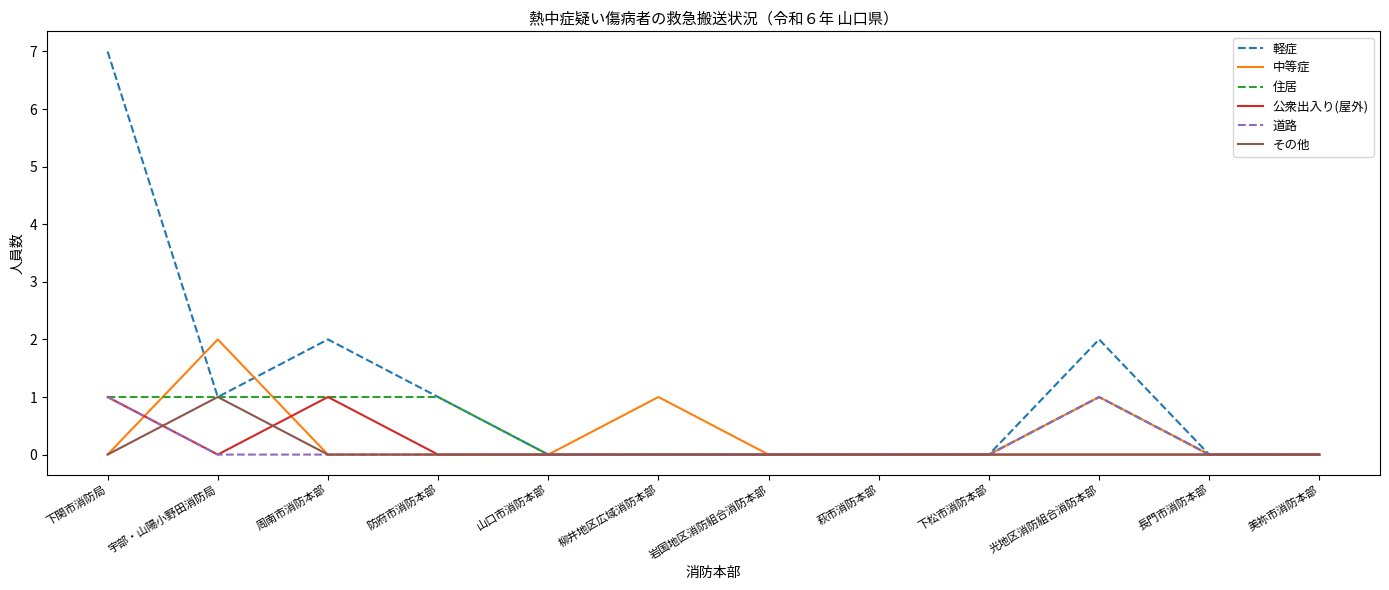

How many categories are shown in the chart?

12